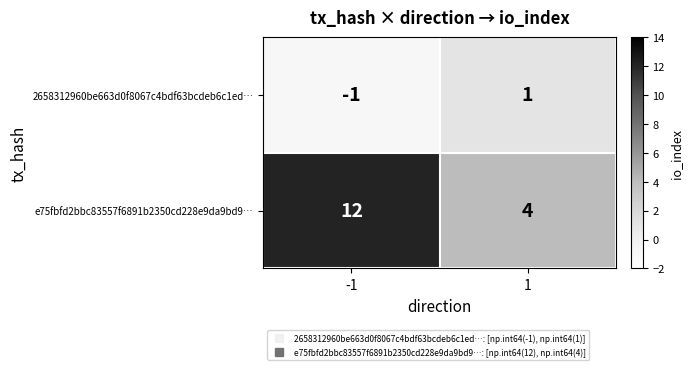

Reading left to right, what are all the values shown in this chart?

2658312960be663d0f8067c4bdf63bcdeb6c1ed…: -1	1
e75fbfd2bbc83557f6891b2350cd228e9da9bd9…: 12	4